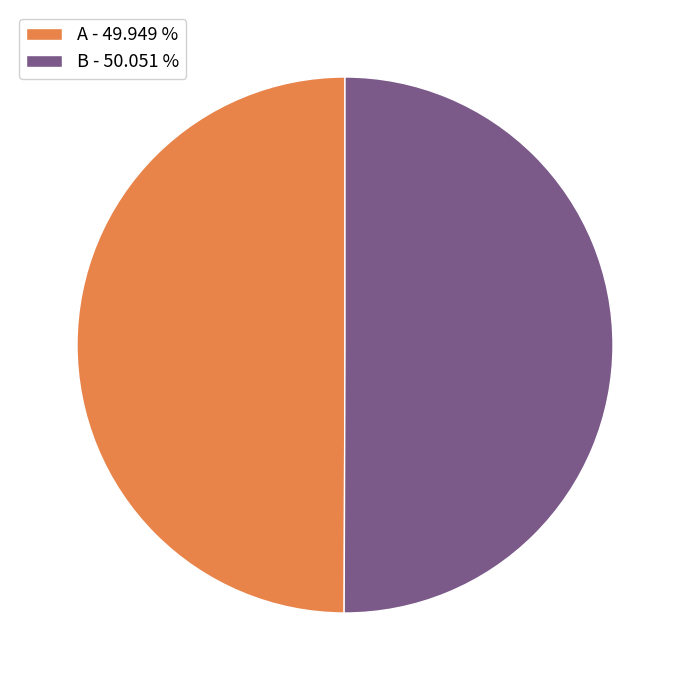

Approximately how many times larger is the value at B - 50.051 % compared to A - 49.949 %?

1.0